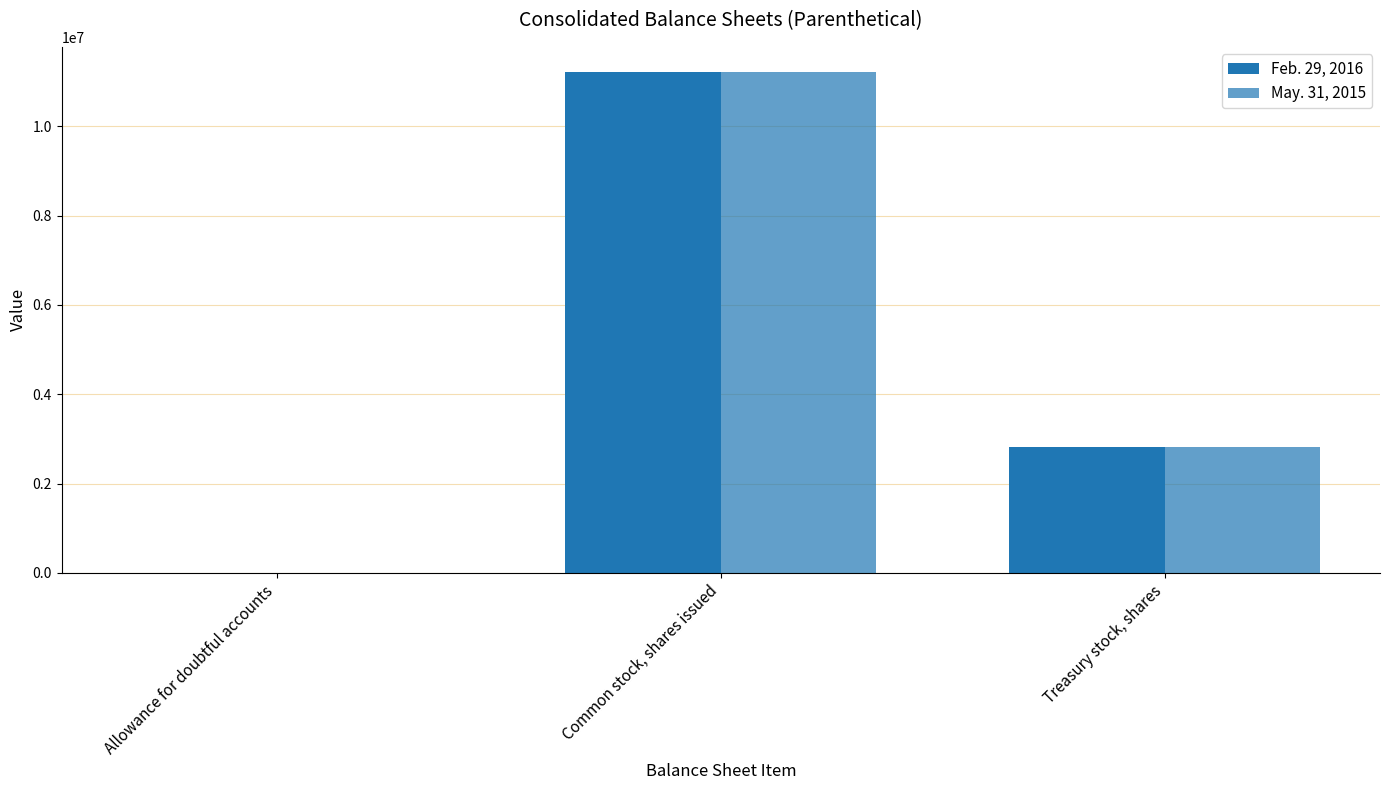

Count the number of categories in the chart.

3